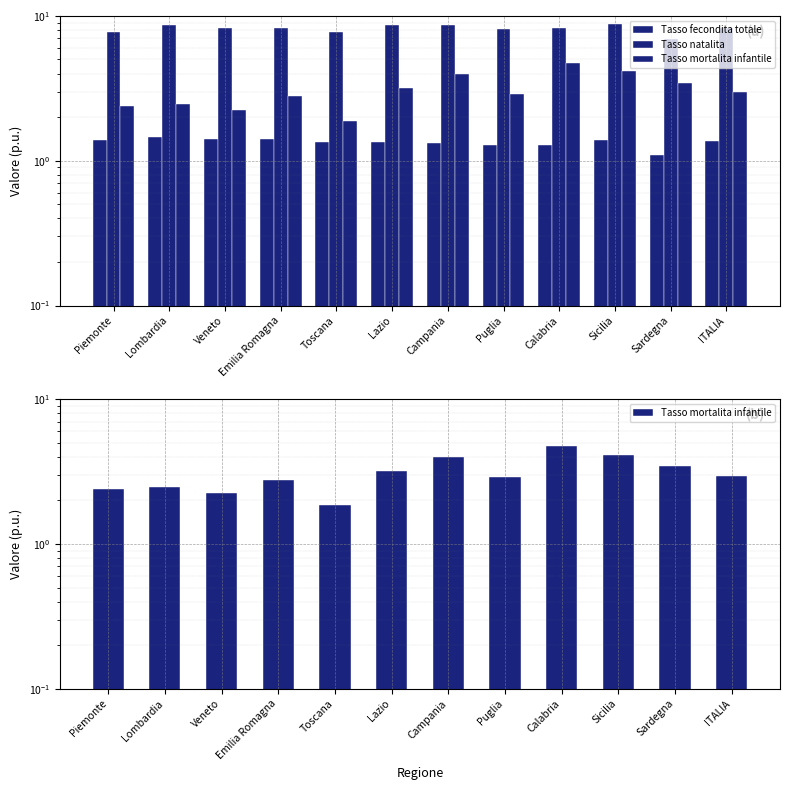

How many values in the Tasso mortalita infantile series exceed 2?

11